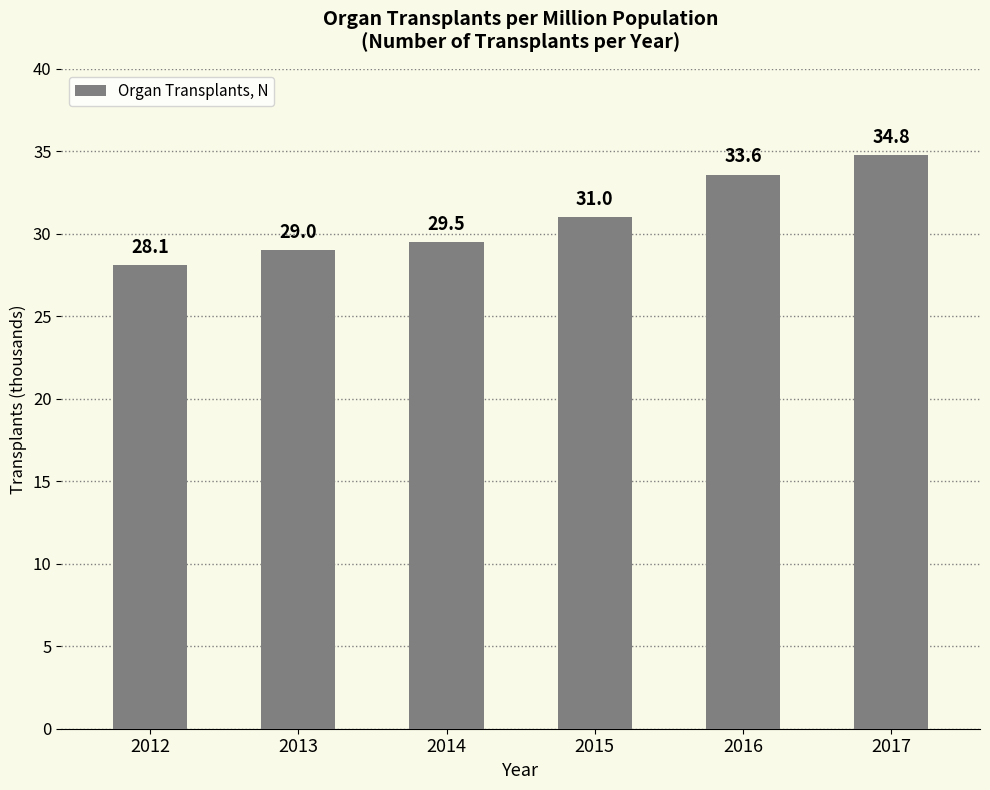

Reading right to left, transcribe all the data shown in this chart.

34.8	33.6	31.0	29.5	29.0	28.1